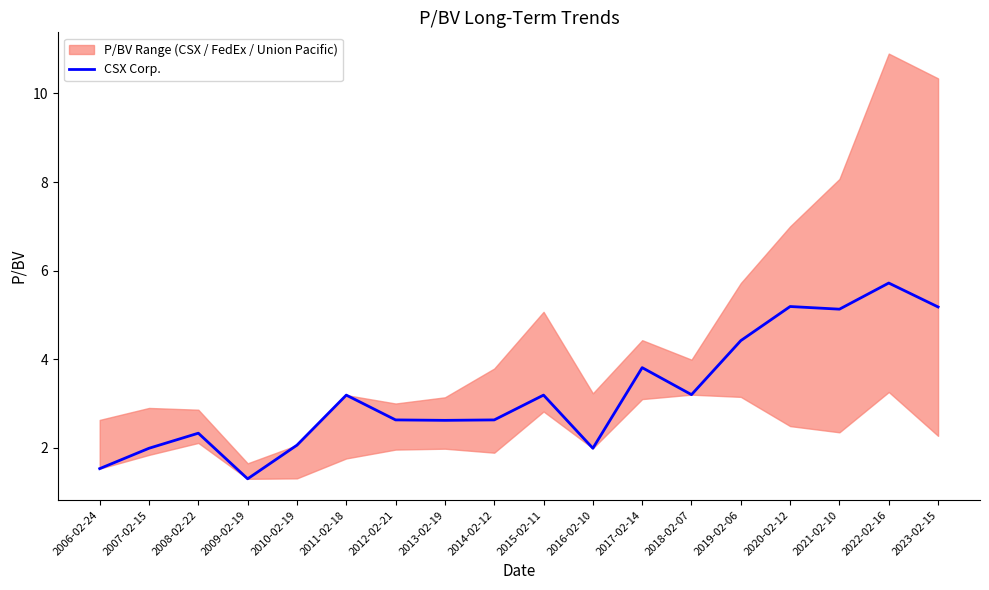

List the labels in order of value, largest first.

2022-02-16, 2020-02-12, 2023-02-15, 2021-02-10, 2019-02-06, 2017-02-14, 2018-02-07, 2011-02-18, 2015-02-11, 2012-02-21, 2014-02-12, 2013-02-19, 2008-02-22, 2010-02-19, 2007-02-15, 2016-02-10, 2006-02-24, 2009-02-19